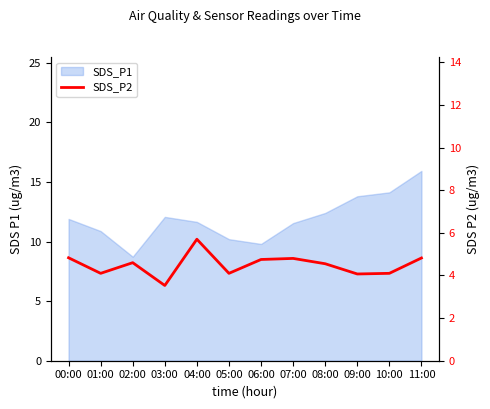

Where is the first local maximum?

02:00